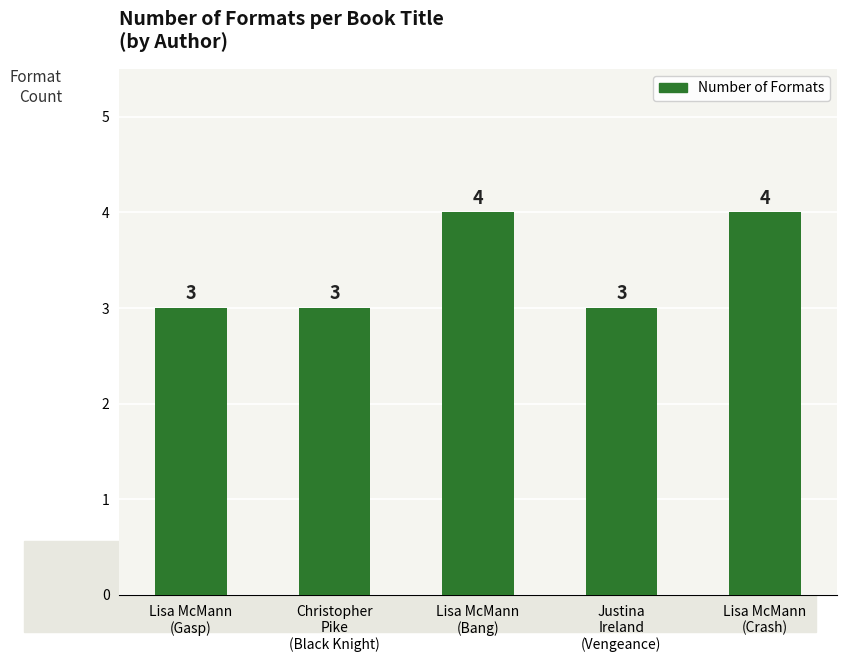

Approximately how many times larger is the value at Christopher
Pike
(Black Knight) compared to Lisa McMann
(Gasp)?

1.0